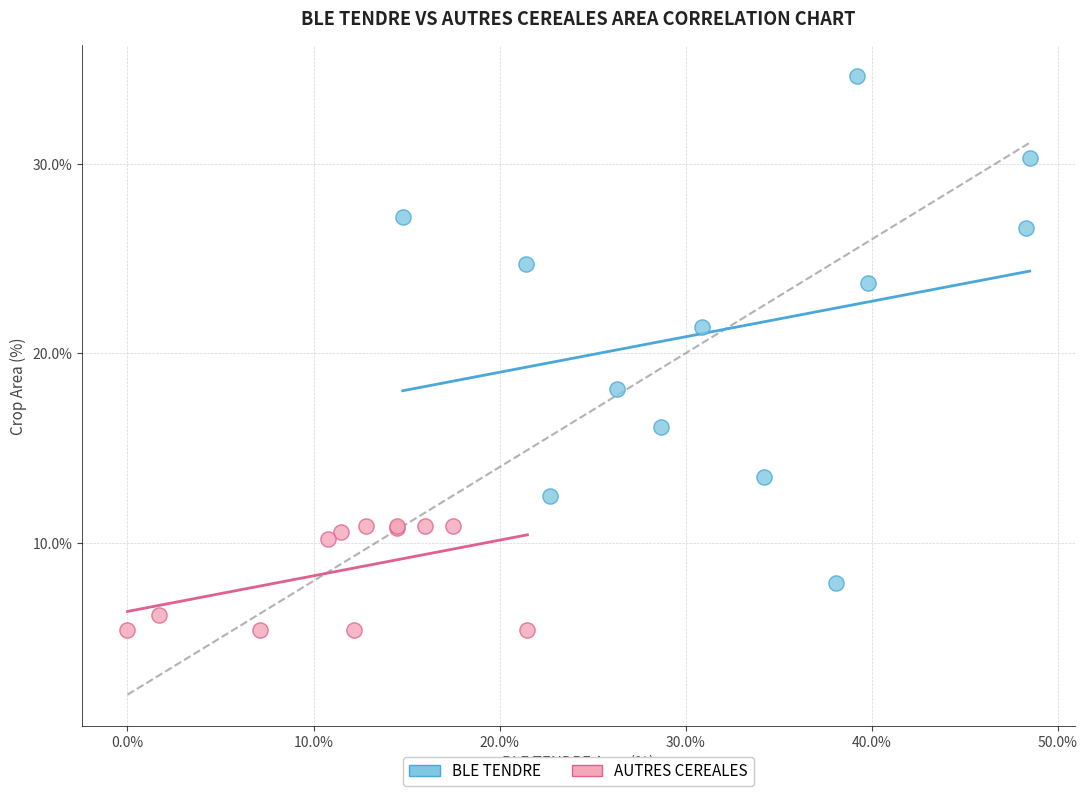

Which series reaches the minimum Y coordinate?

AUTRES CEREALES